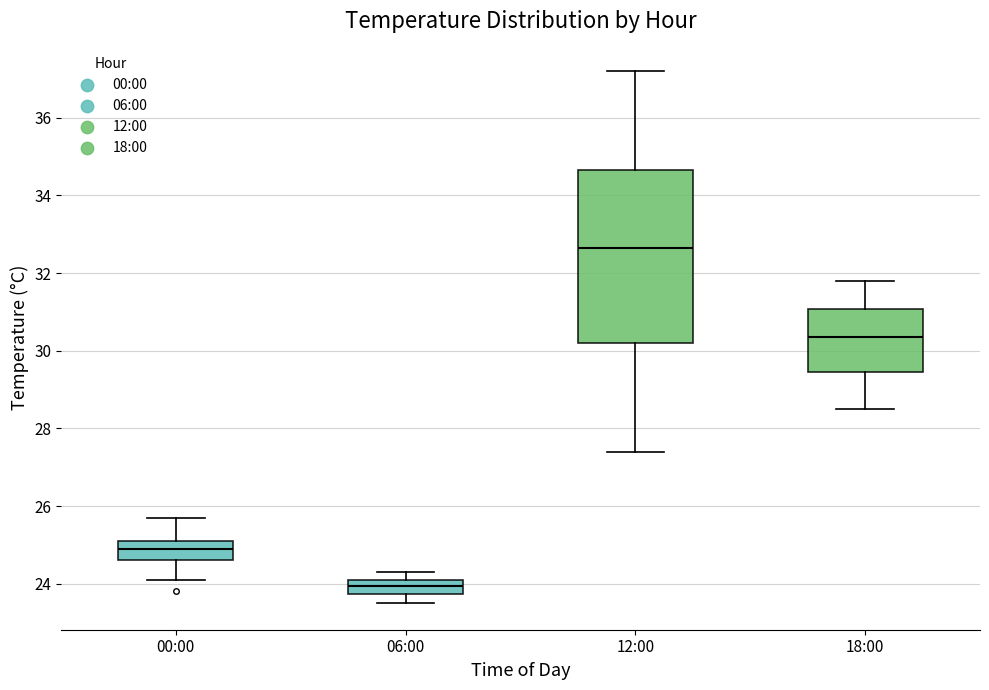

Which box's median line is the highest?

12:00